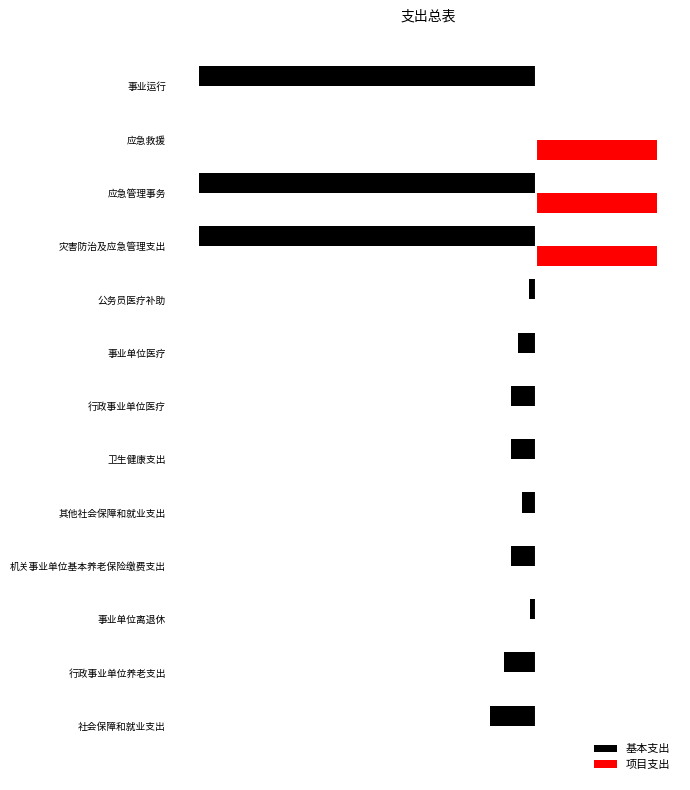

What are all the series names shown in the legend?

基本支出, 项目支出